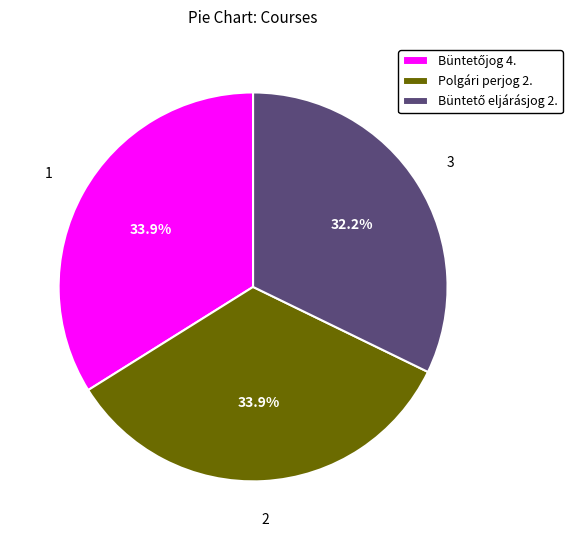

Does any single category account for the majority?

No